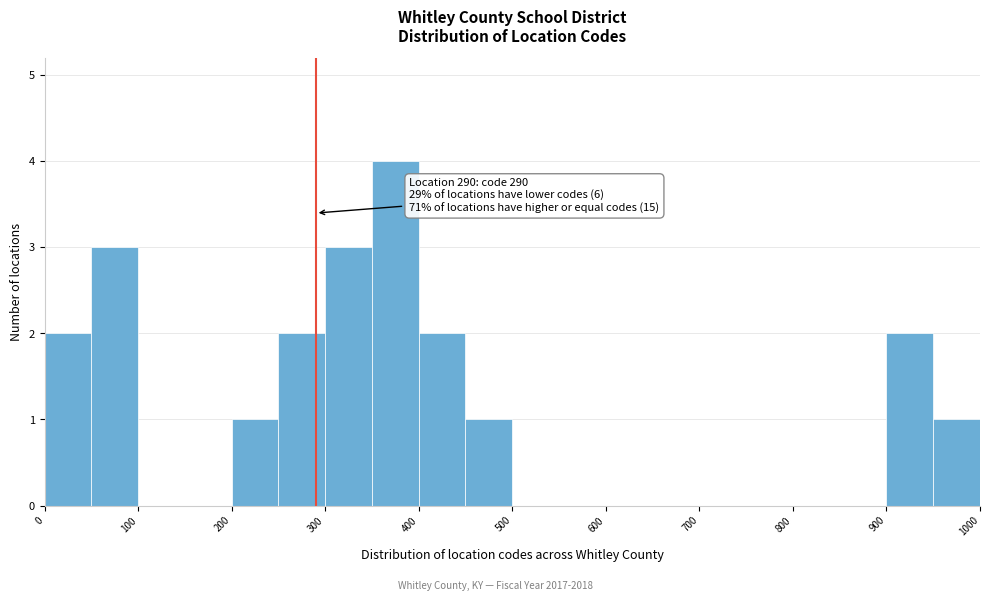

Over which range of the x-axis is the bar tallest?

350 to 400